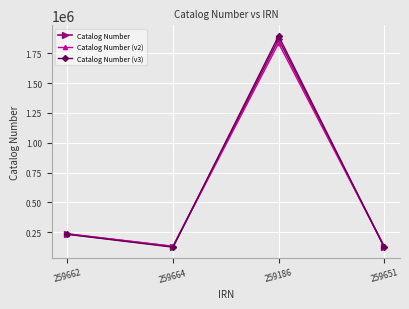

What is the value of the Catalog Number point at the 4th from the left?

130597.0